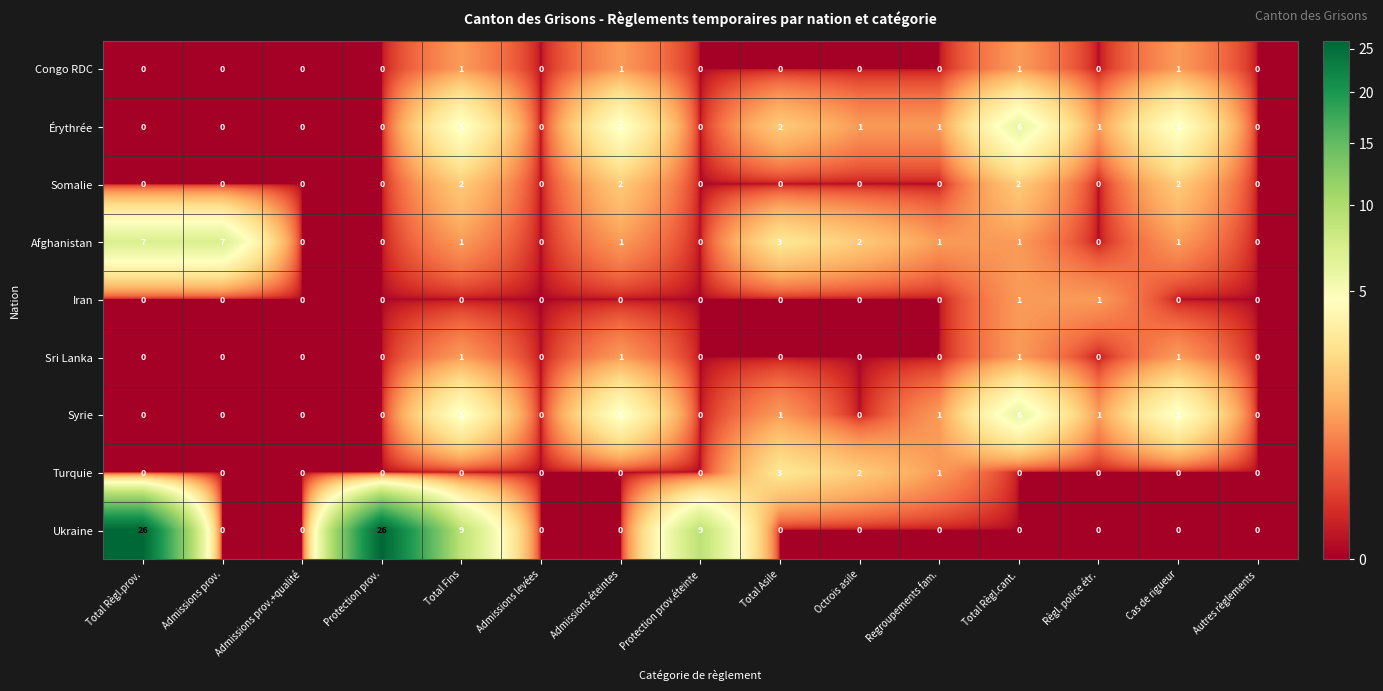

Where does the Afghanistan series first go above 1?

Total Règl.prov.